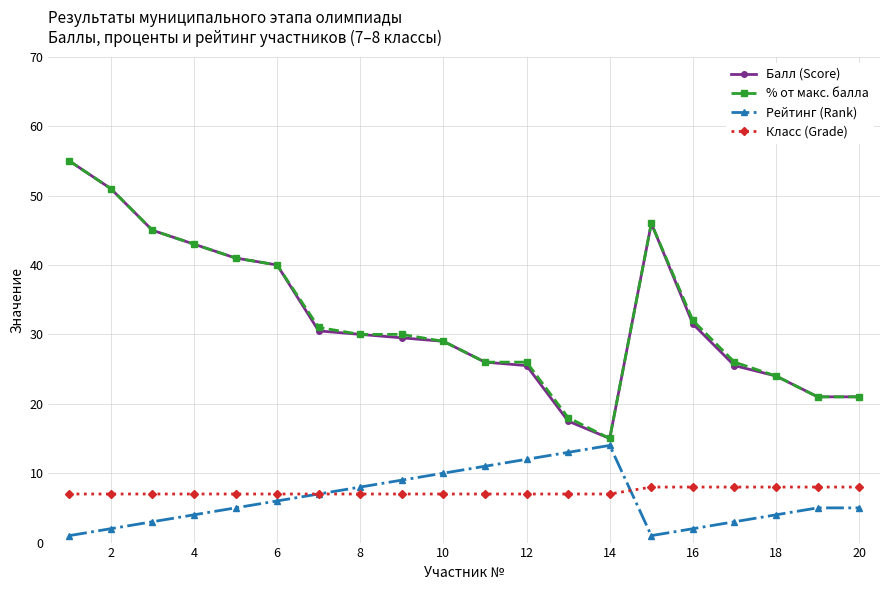

How many distinct data groups are displayed?

4